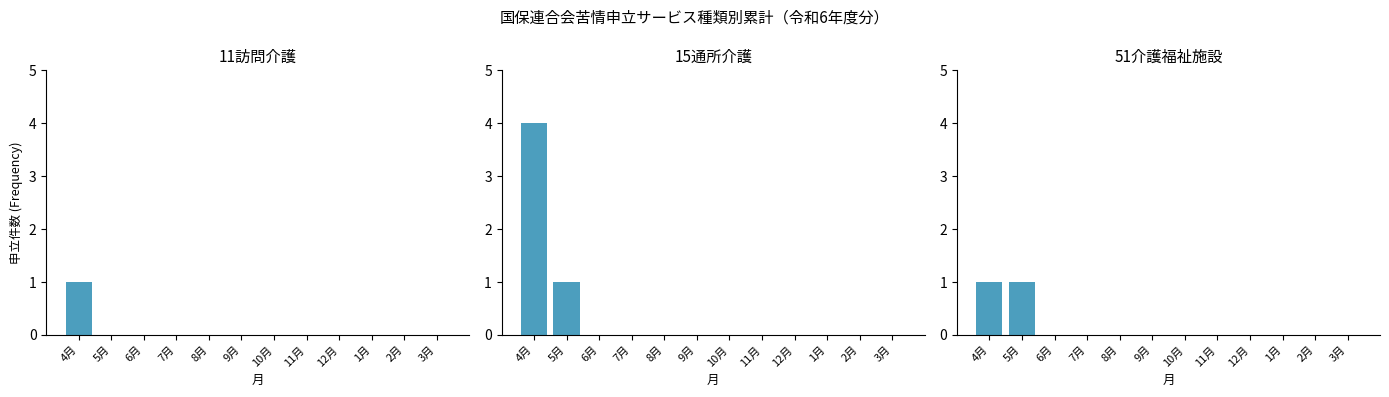

Reading left to right, what are all the values shown in this chart?

11訪問介護: 1	0	0	0	0	0	0	0	0	0	0	0
15通所介護: 4	1	0	0	0	0	0	0	0	0	0	0
51介護福祉施設: 1	1	0	0	0	0	0	0	0	0	0	0